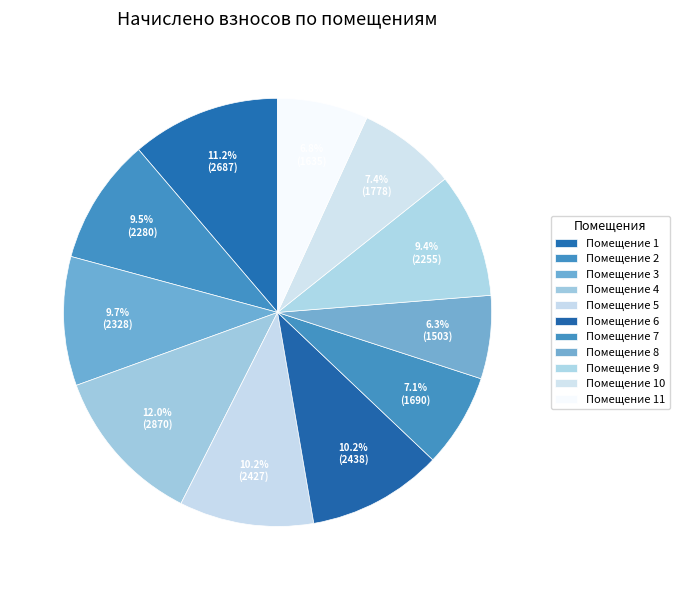

Count the number of slices in the pie.

11